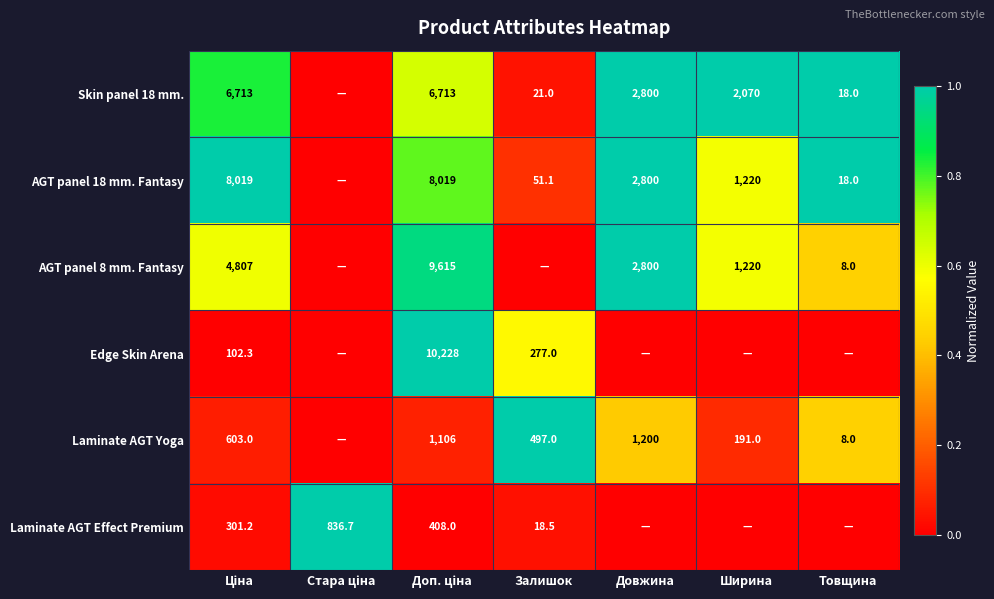

Is it true that AGT panel 18 mm. Fantasy equals 51.1 at Залишок?

True